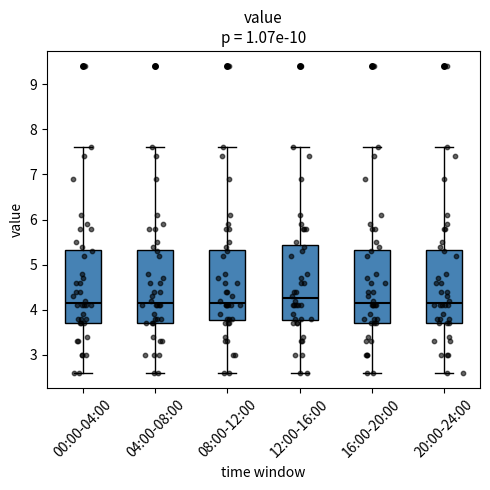

Where is the lower edge of the box for 08:00-12:00 on the y-axis? The values are not printed on the chart, so give them approximately, as read against the axis.

3.8